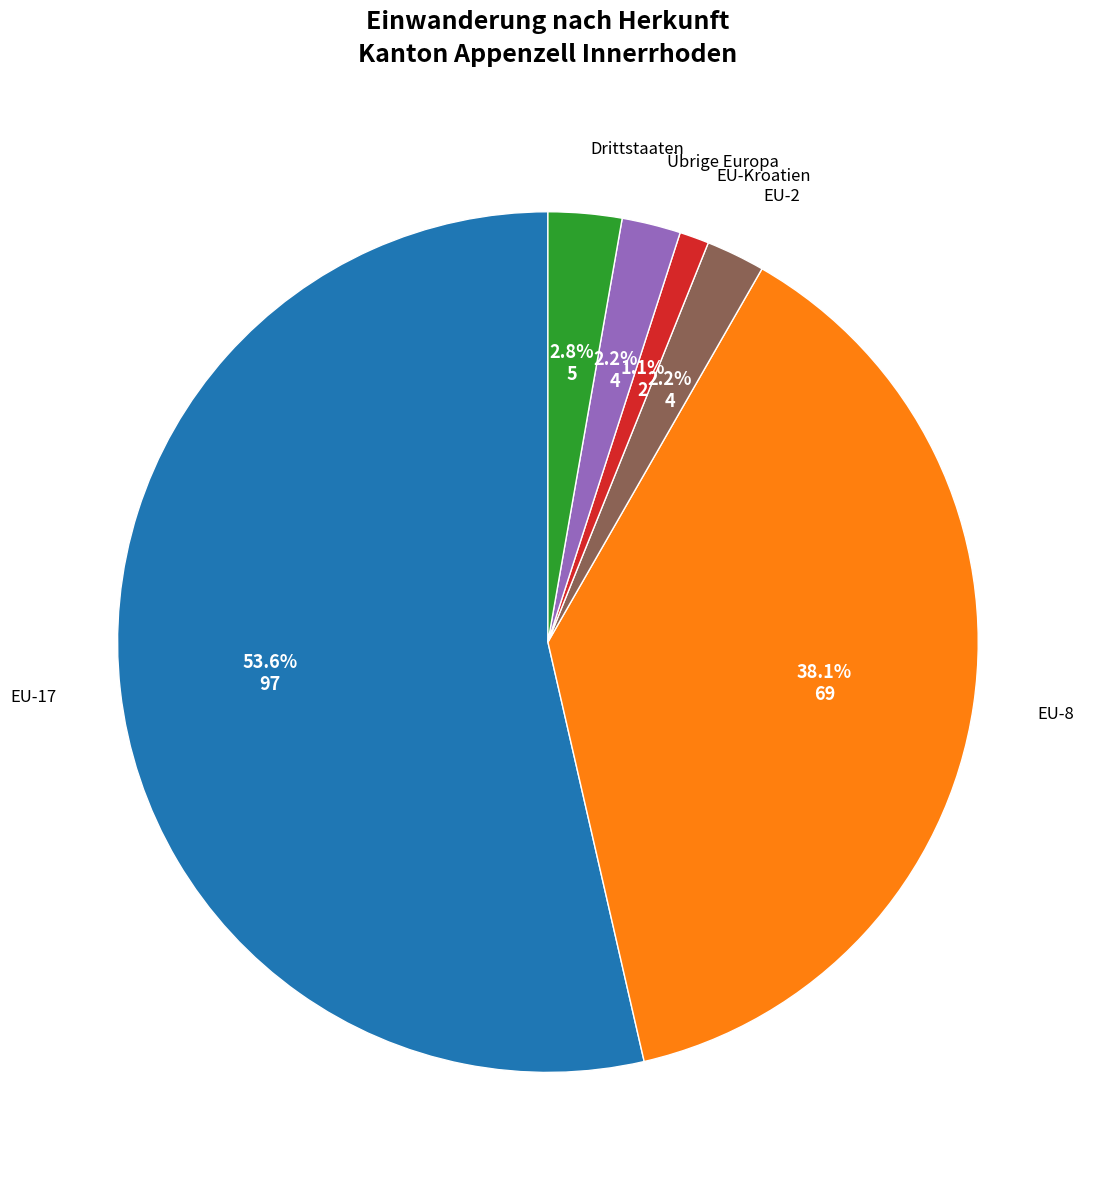

Does any single category account for the majority?

Yes